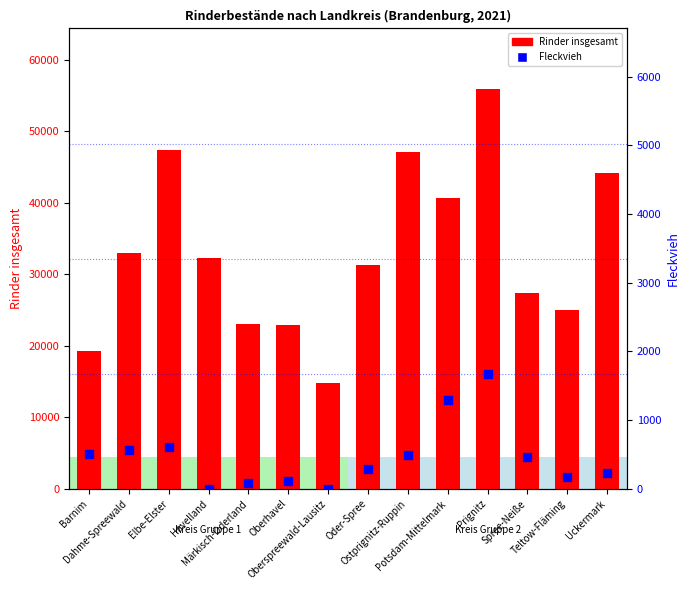

What is the total value across all series at Barnim?

19807